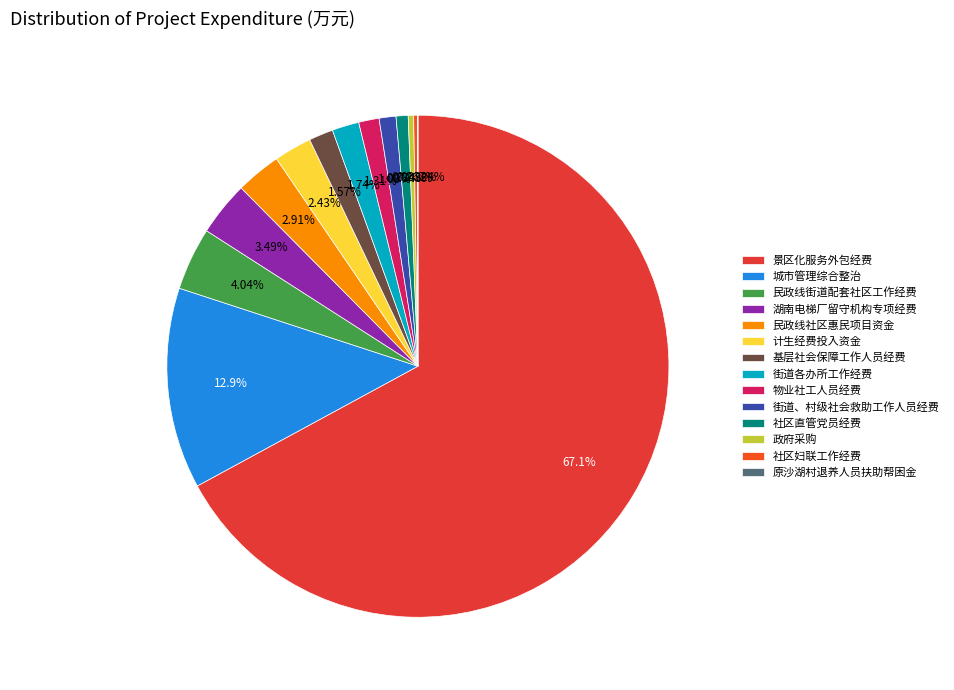

To the nearest percent, what percentage of the pie is 景区化服务外包经费?

67%